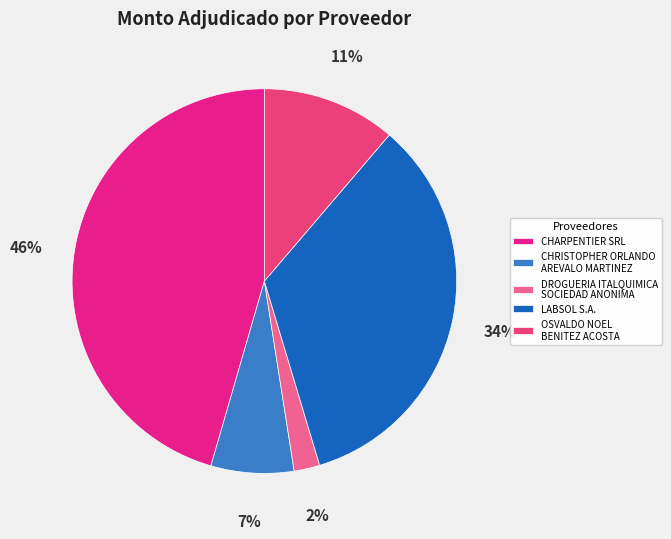

To the nearest percent, what is the average slice percentage?

20%